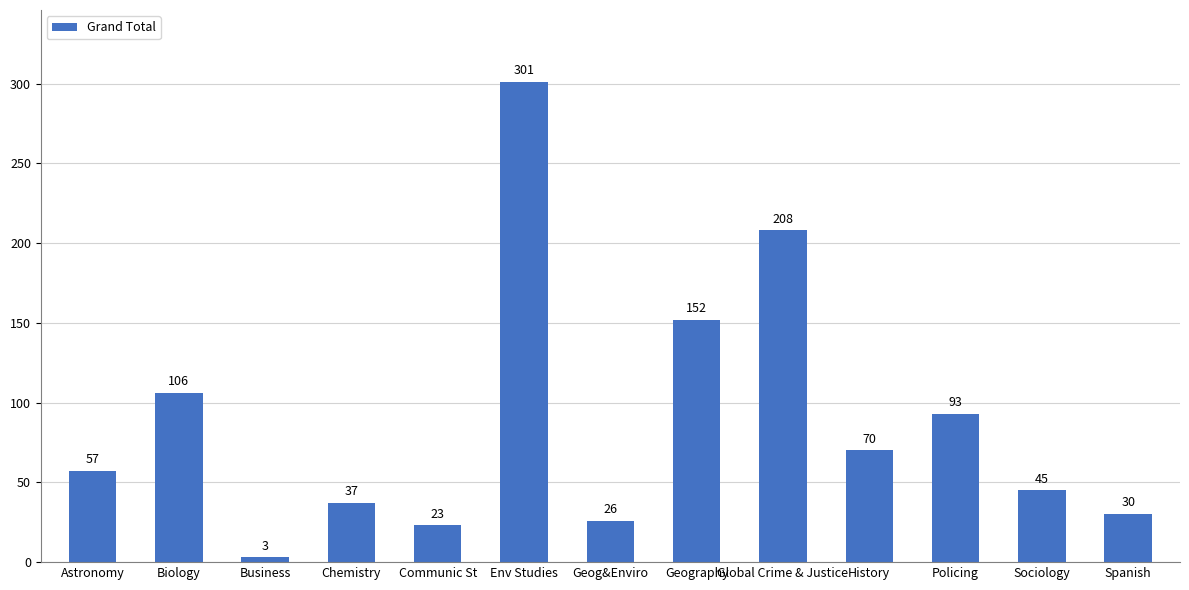

What value does the data have at Sociology?

45